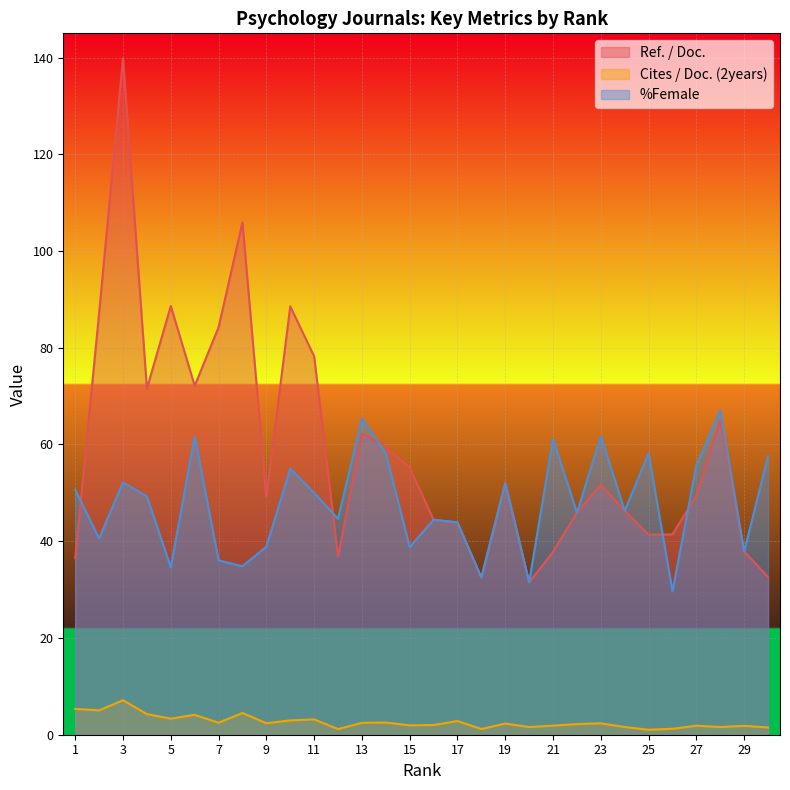

At which category does the chart reach its peak across all series?

3